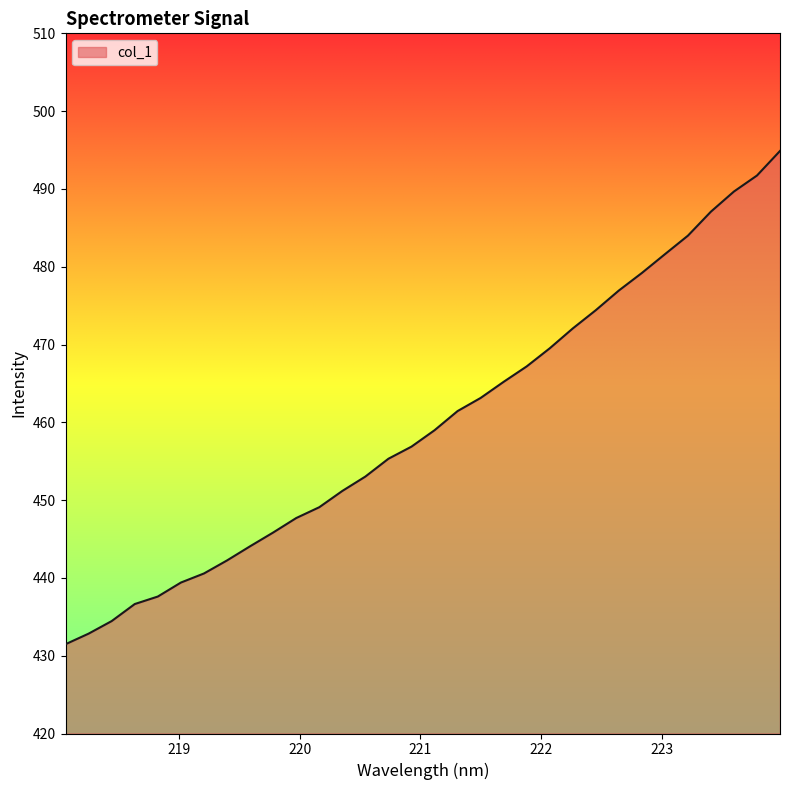

What is the difference between the maximum and minimum values?

63.4